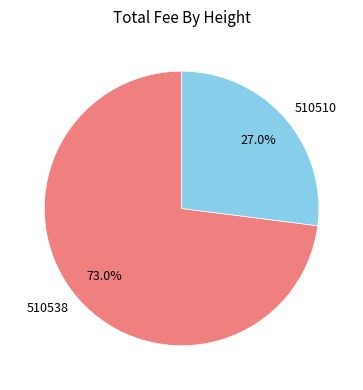

What portion of the pie excludes 510538?

27.0%